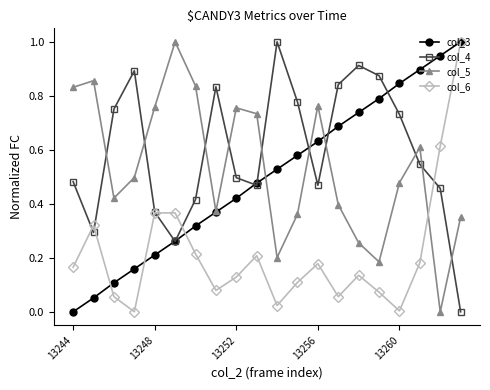

In col_6, how many points are lower than both neighbors (excluding endpoints)?

5